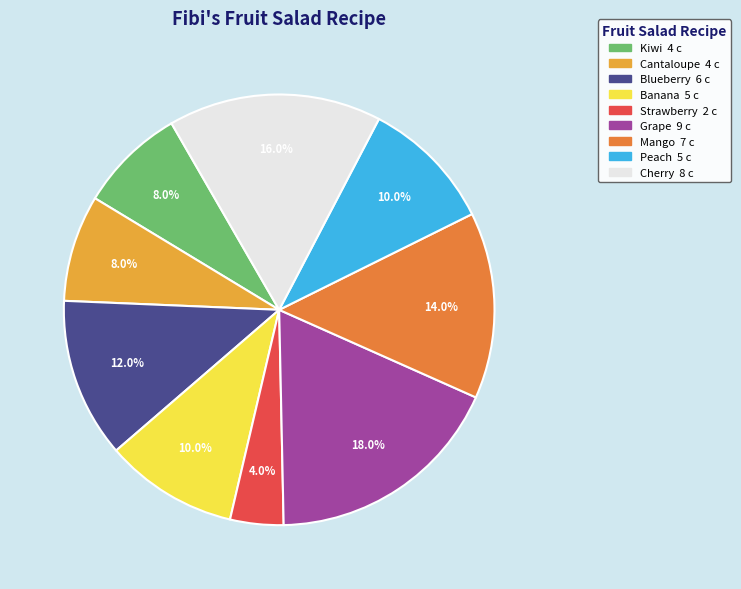

Does any single category account for the majority?

No